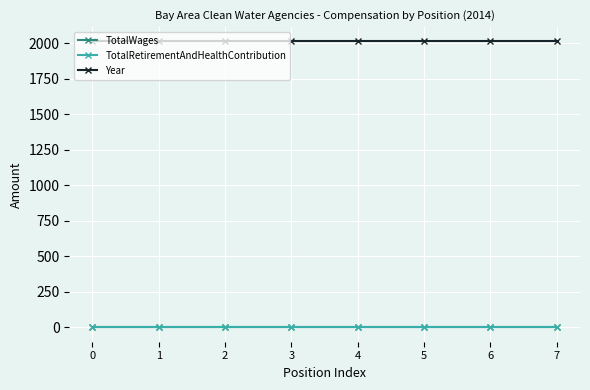

True or false: TotalRetirementAndHealthContribution and Year cross at least once.

False